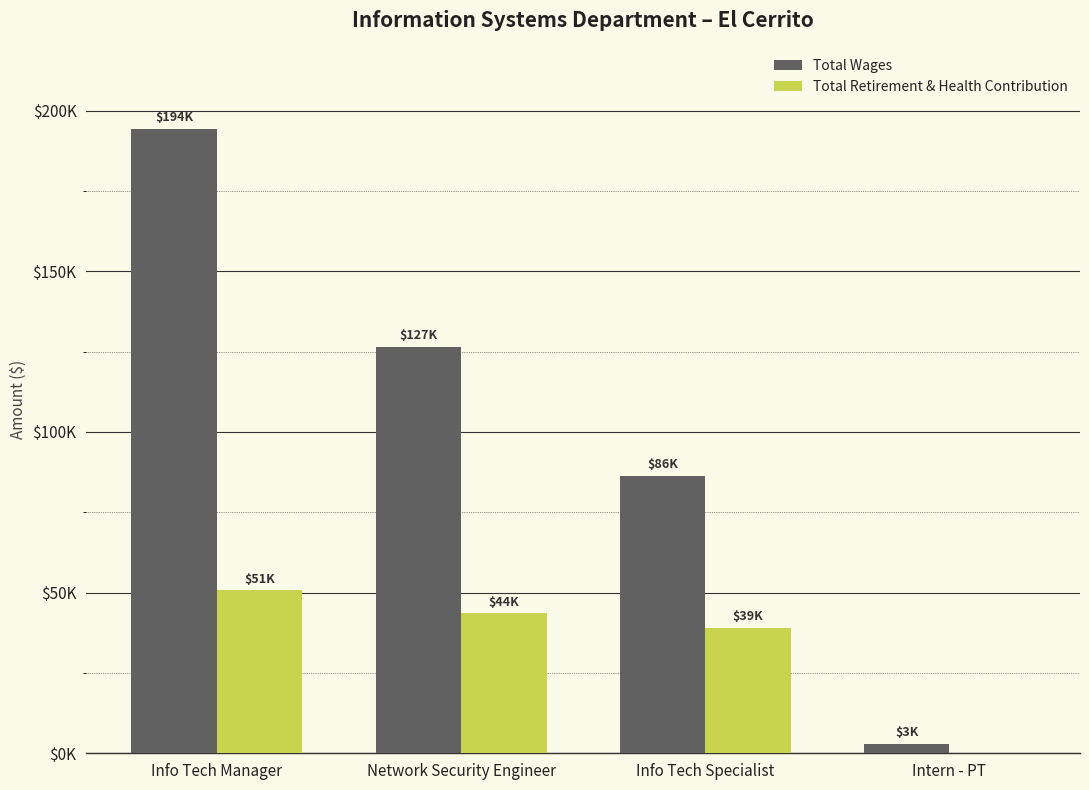

The Total Retirement & Health Contribution series shows 71822 at Network Security Engineer. True or false?

False